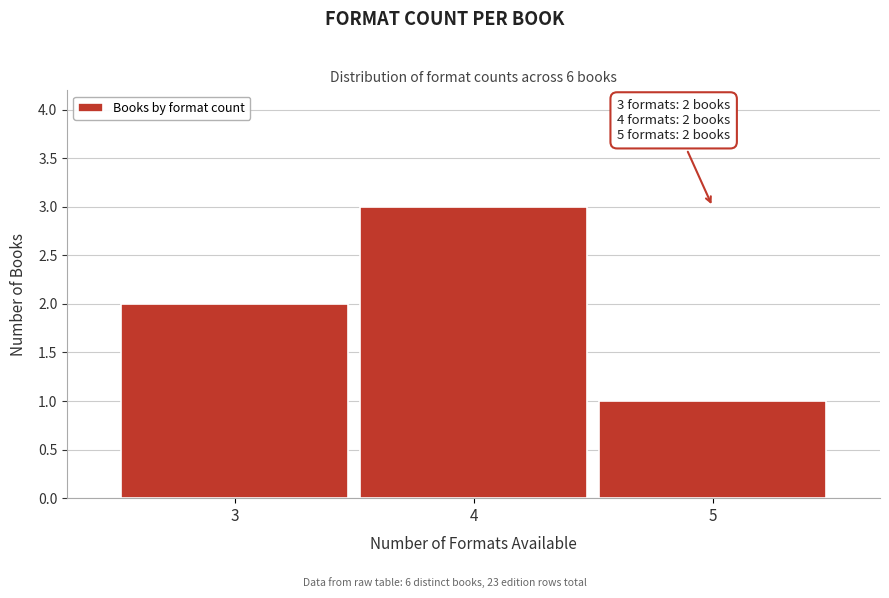

Reading left to right, transcribe all the data shown in this chart.

2	3	1